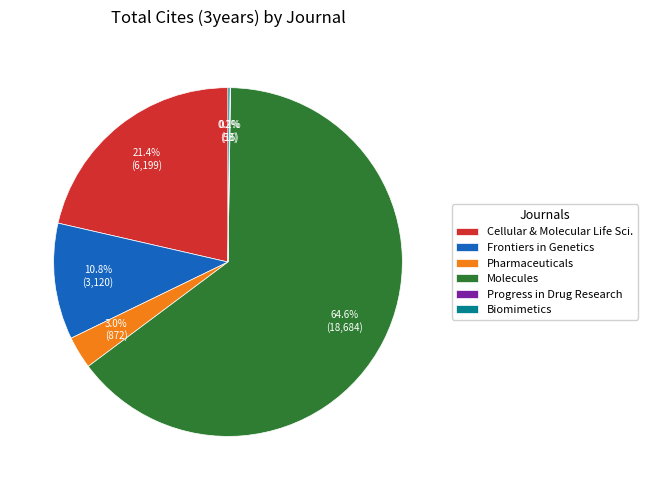

Is there any slice that represents more than half of the pie?

Yes